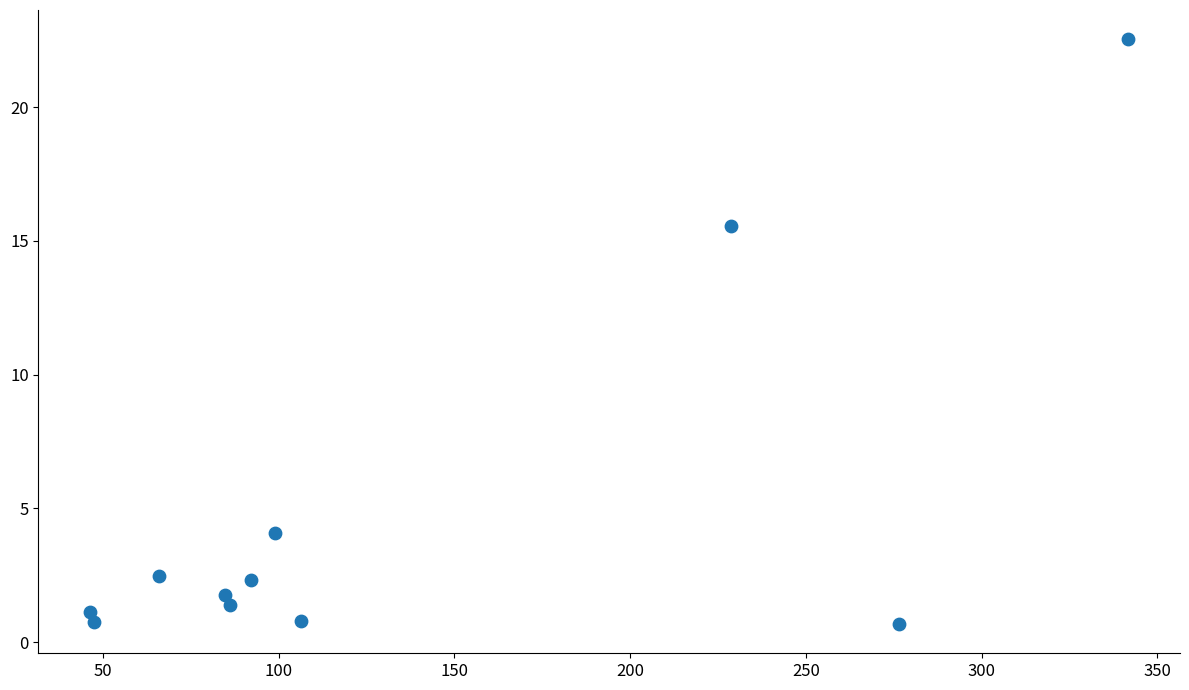

What is the average Y value?

4.9